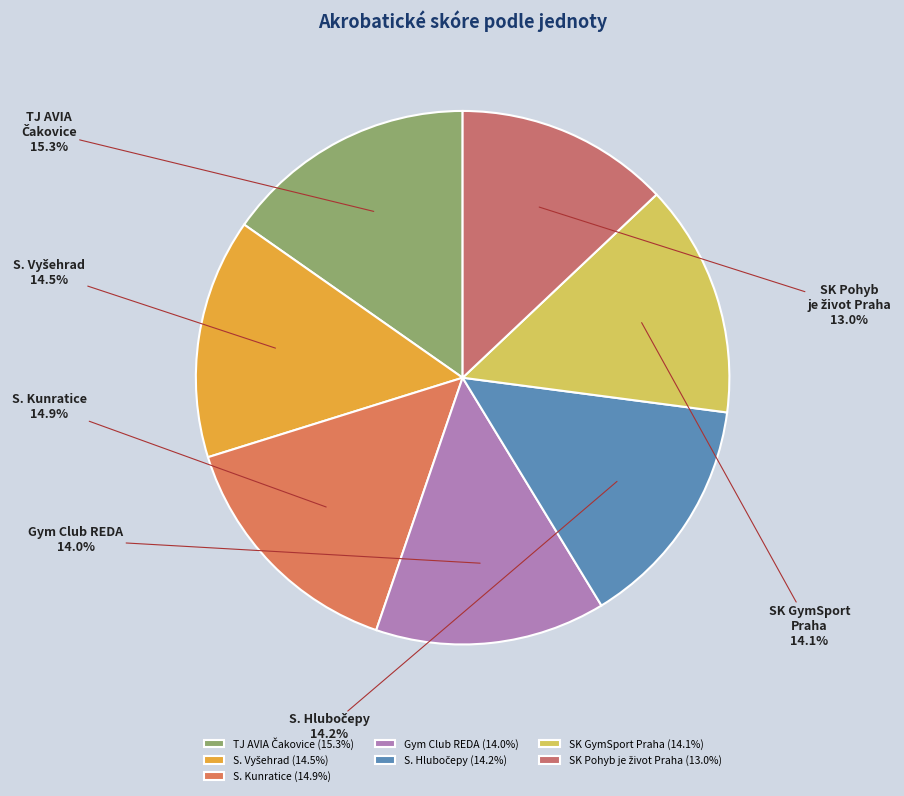

Does SK GymSport Praha account for over 50% of the chart?

No